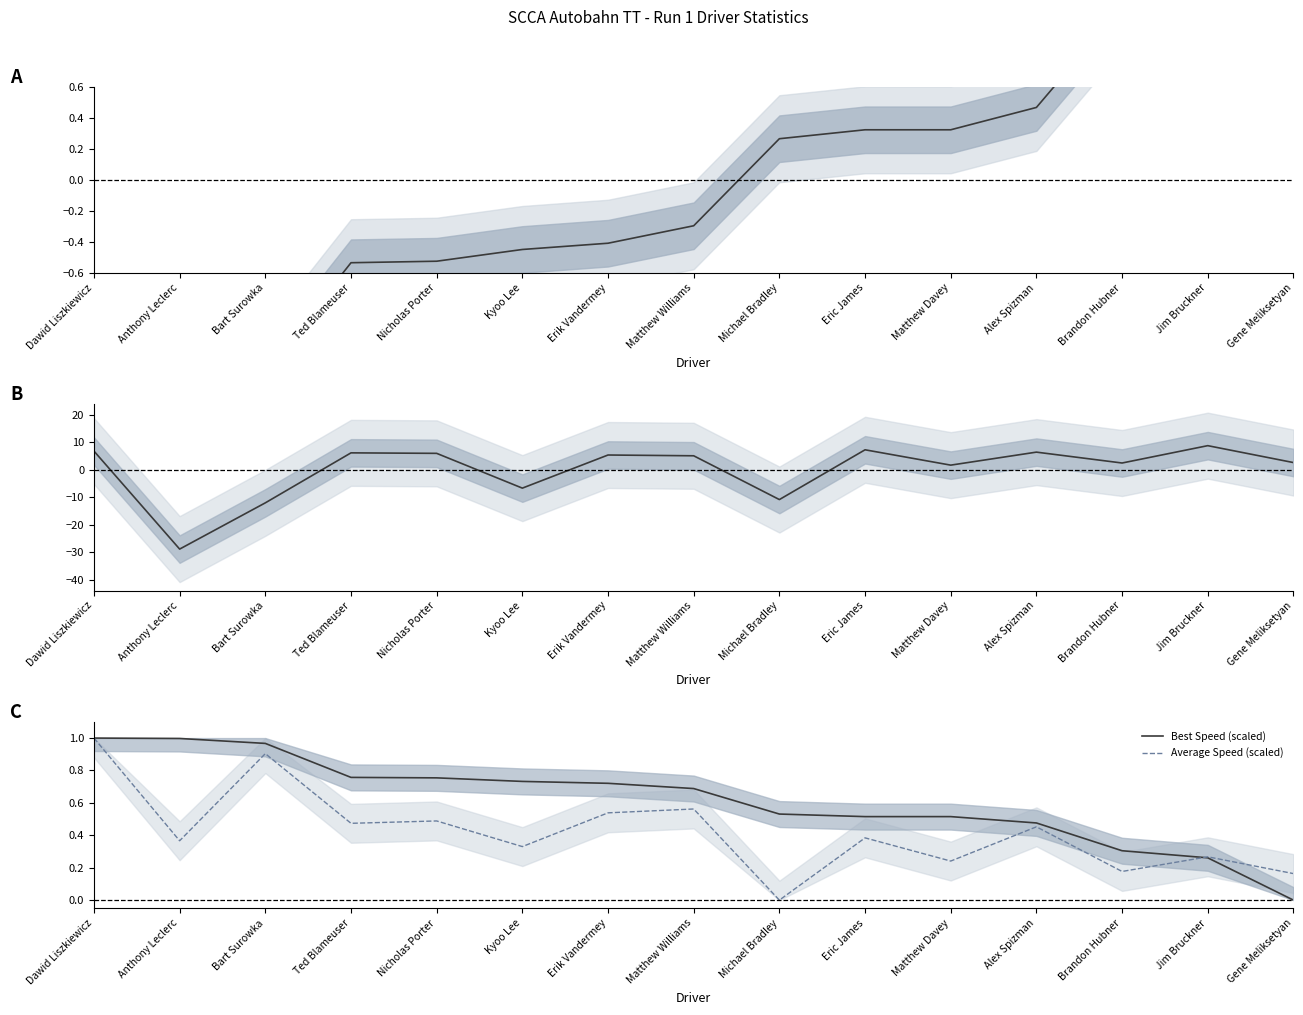

Which category has the lowest value in the Best Speed (scaled) series?

Gene Meliksetyan